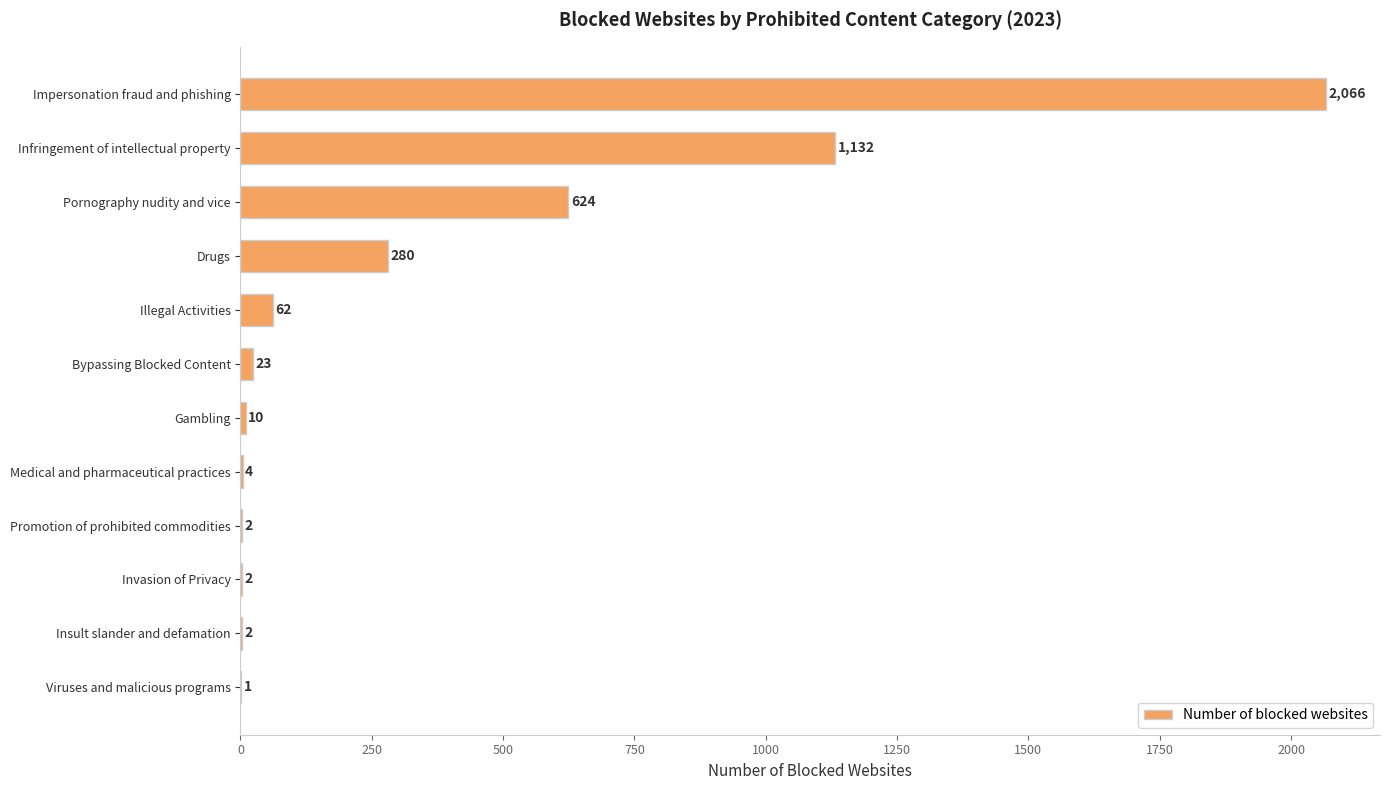

The value at Promotion of prohibited commodities is 2. True or false?

True